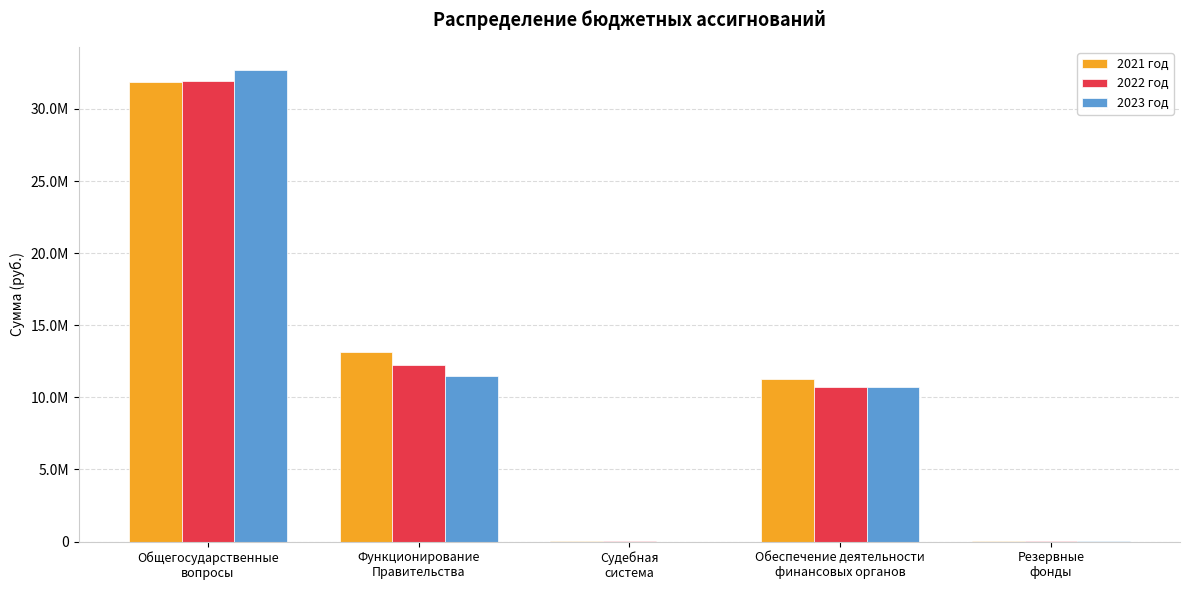

Is the value of 2023 год at Общегосударственные
вопросы greater than the value of 2022 год at Обеспечение деятельности
финансовых органов?

Yes